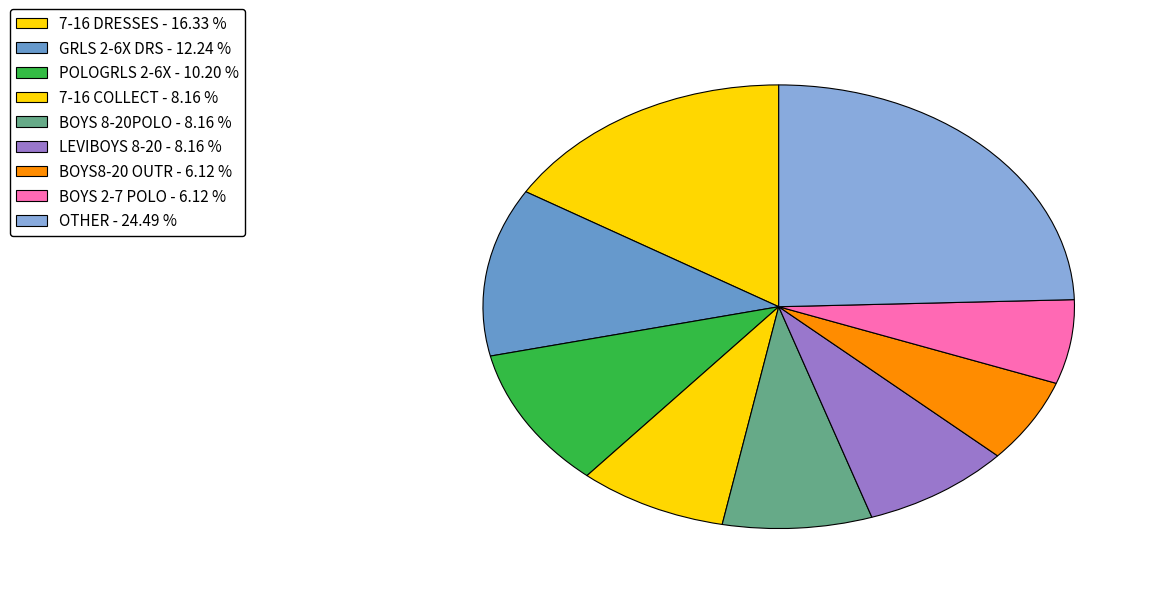

Which category has the biggest portion of the pie?

OTHER - 24.49 %